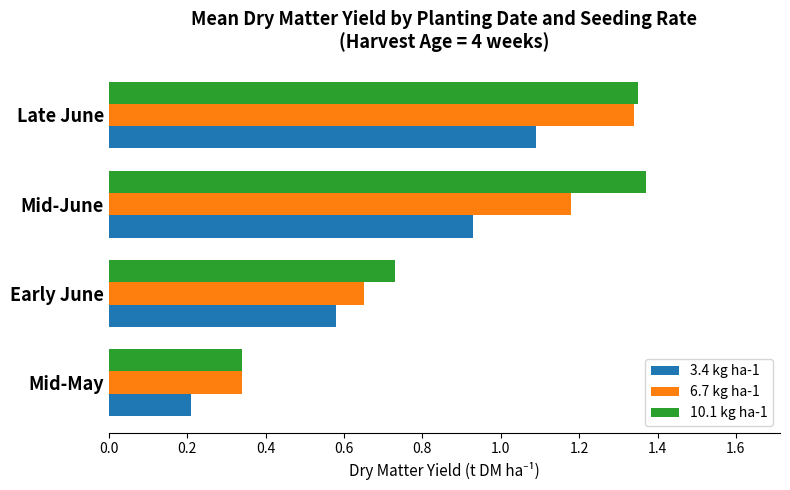

At which label does 10.1 kg ha-1 reach its minimum?

Mid-May